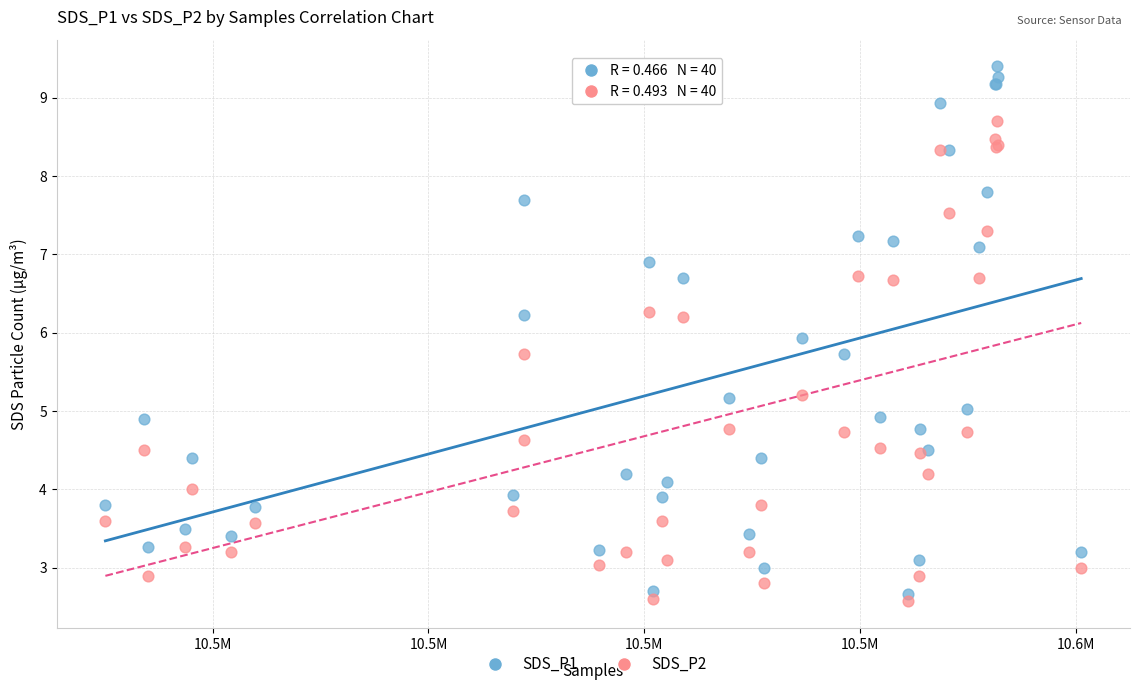

Which series reaches the maximum Y coordinate?

SDS_P1